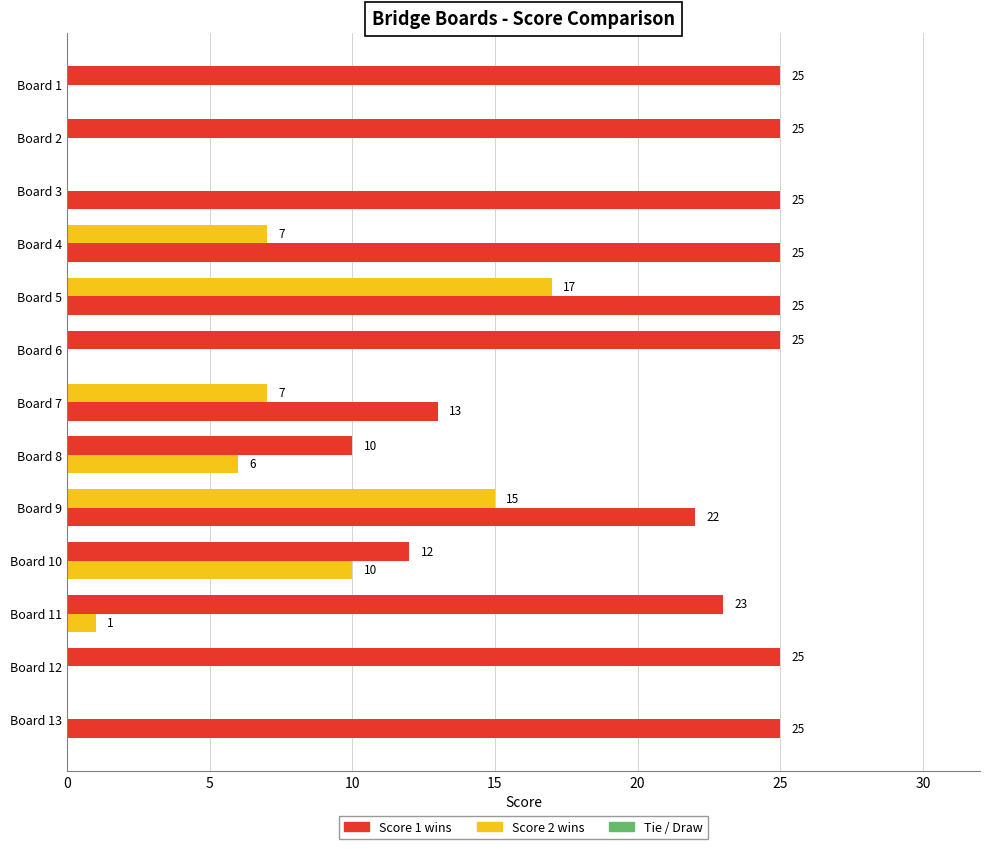

How many data points does each series have?

13